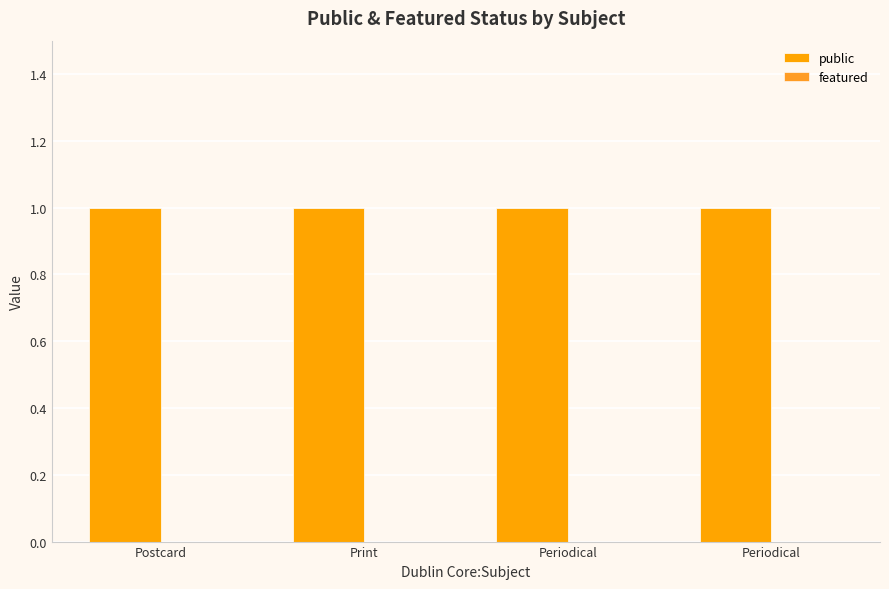

How many groups of bars are there?

4